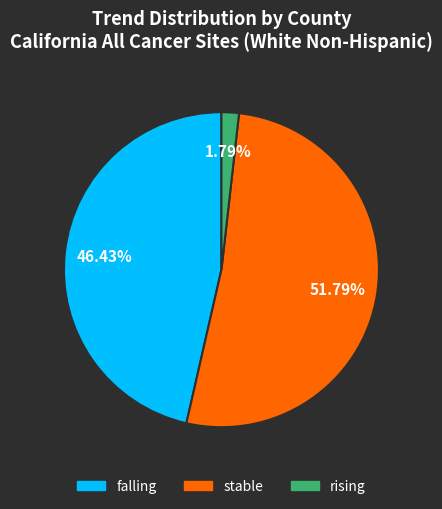

To the nearest percent, what is the combined percentage of stable and rising?

54%